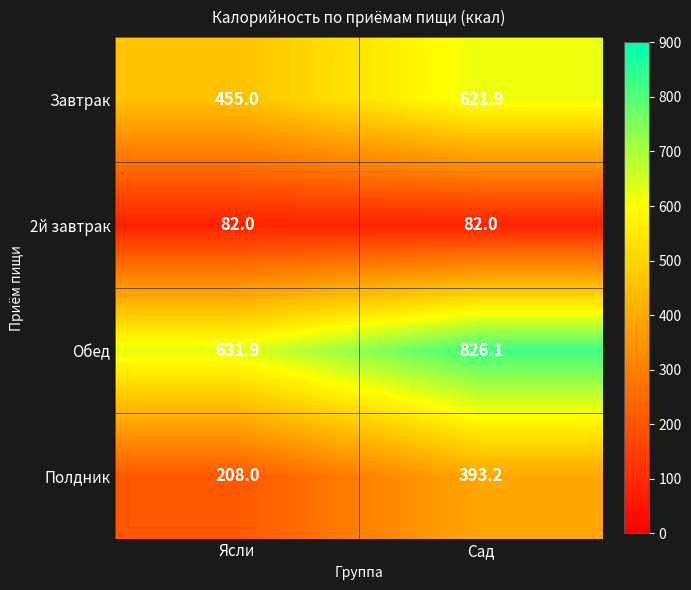

Is it true that Полдник equals 393.2 at Сад?

True